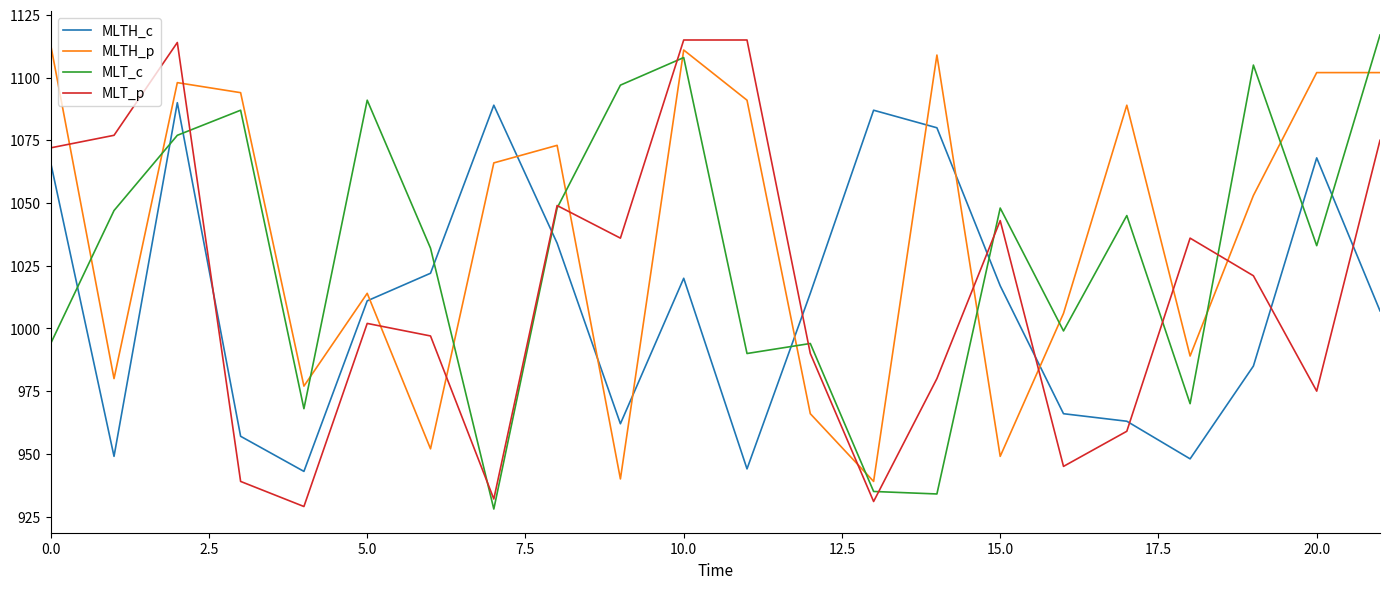

Count the number of categories in the chart.

22